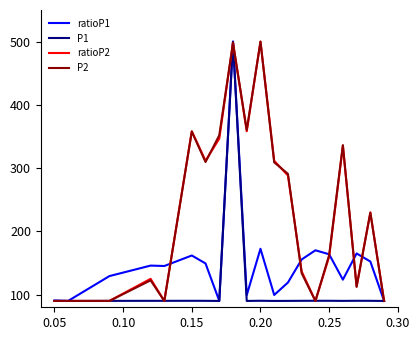

What is the minimum value for P2?

90.0